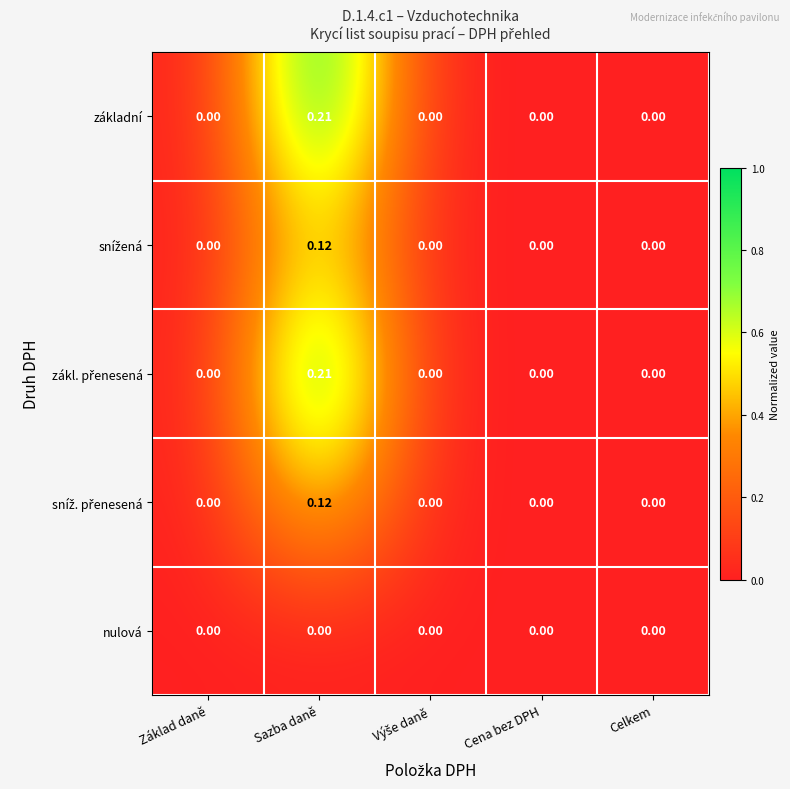

Which category has the highest value across all series?

Sazba daně